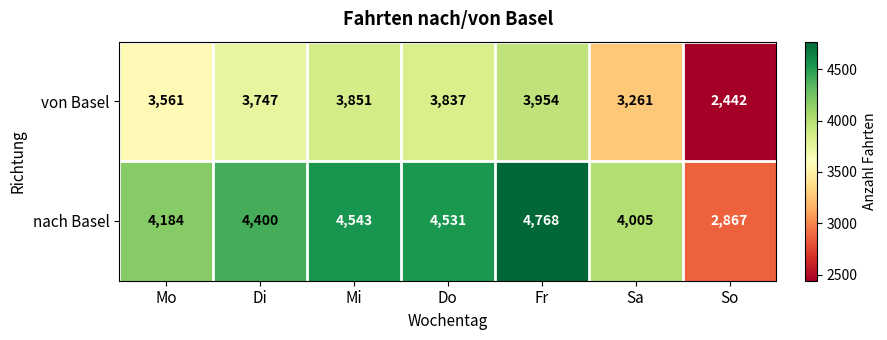

What is the sum of the nach Basel values at Di and Fr?

9168